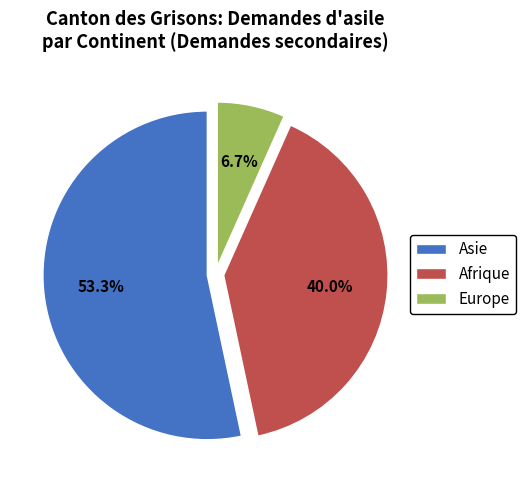

Which category accounts for the majority?

Asie